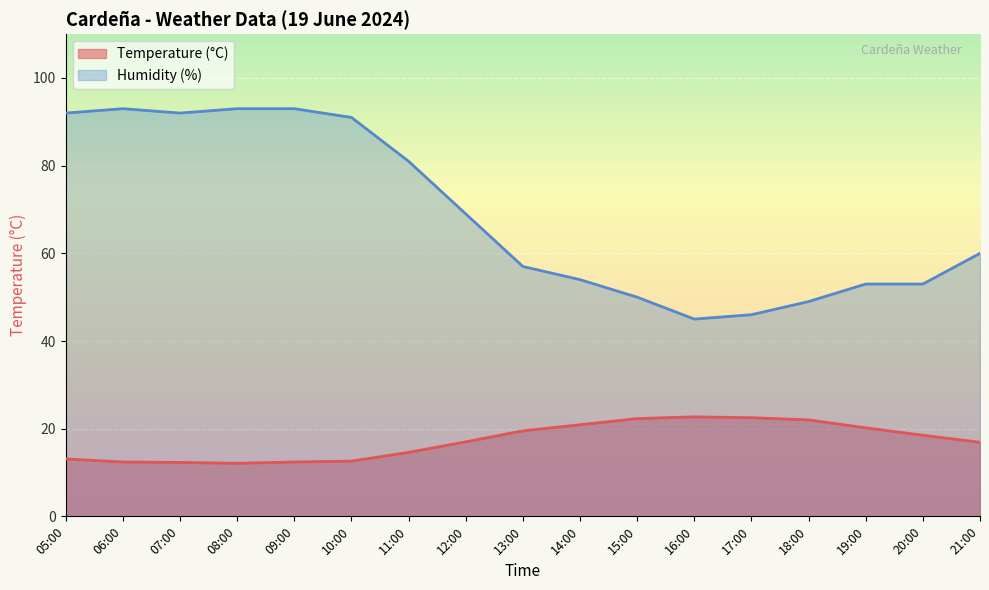

True or false: Temperature (°C) has more than 1 points higher than both neighbors.

False